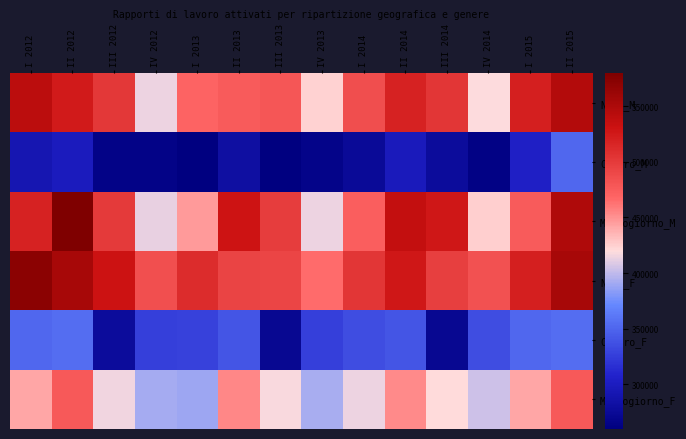

Between III 2014 and IV 2014, which series saw the biggest shift?

Mezzogiorno_M